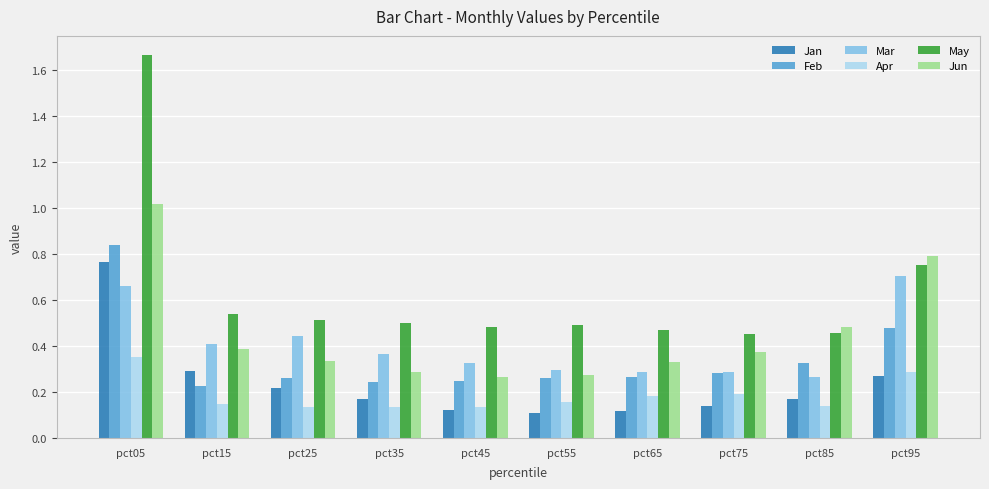

Is it true that Apr equals 0.6 at pct05?

False